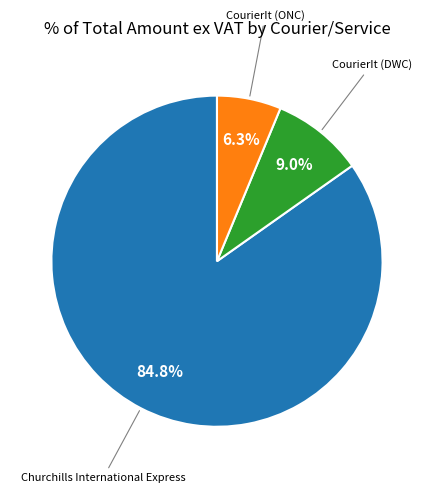

Does any single category account for the majority?

Yes